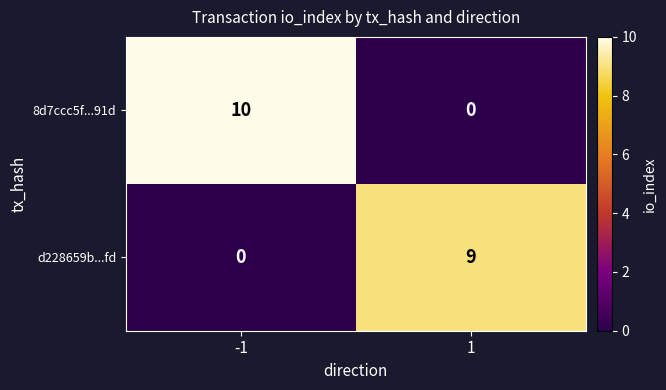

Which series has the largest total across all categories?

8d7ccc5f...91d